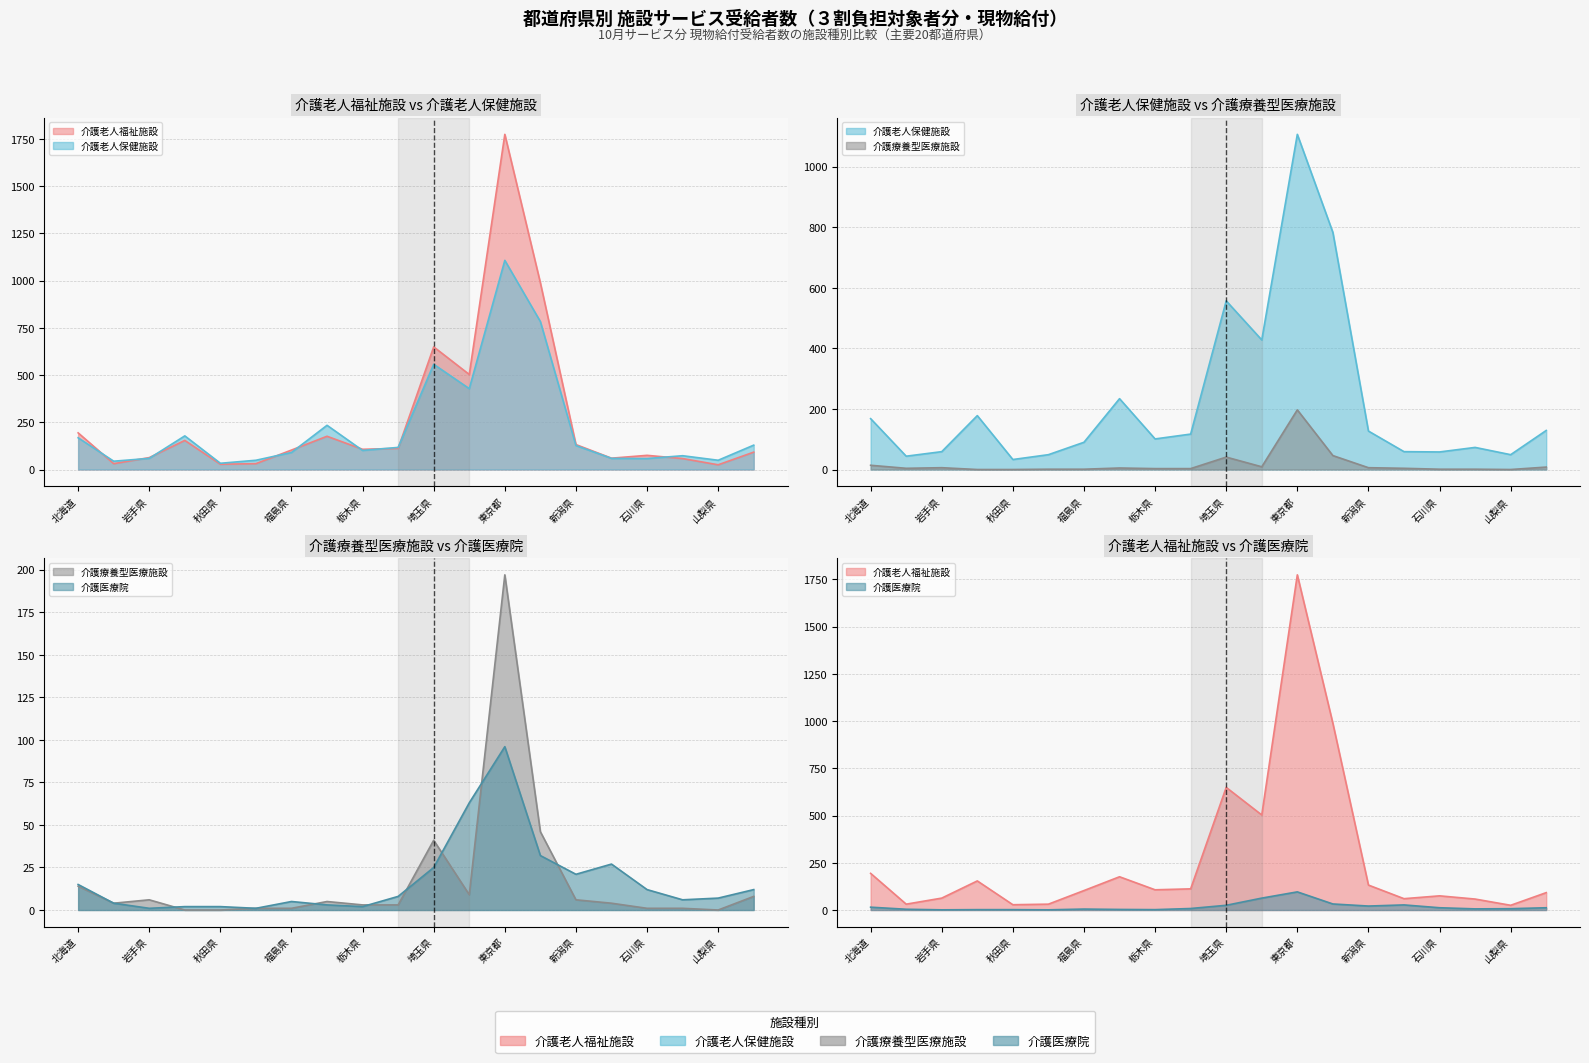

Is the value of 介護療養型医療施設 at 石川県 greater than the value of 介護老人保健施設 at 富山県?

No